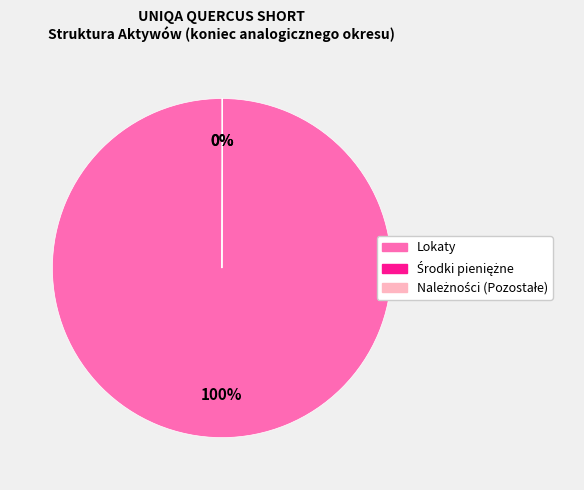

Which category accounts for the majority?

Lokaty